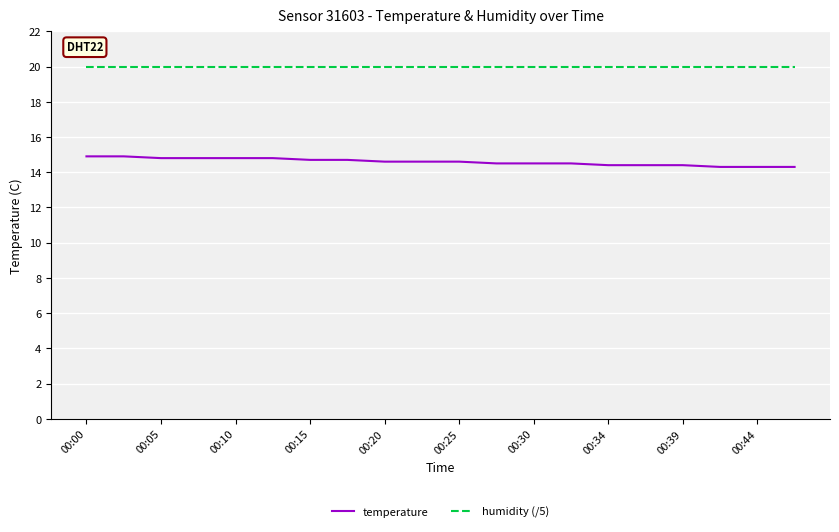

How many lines are shown in the chart?

2